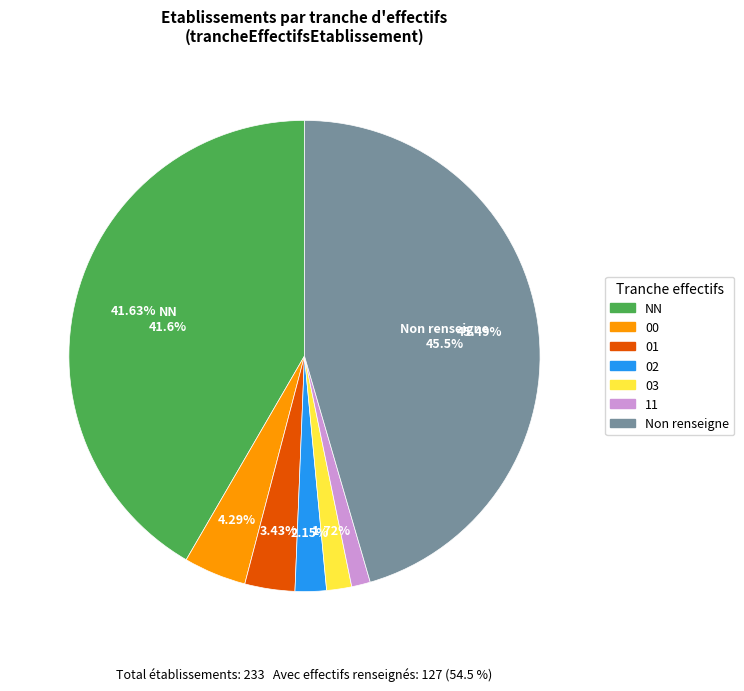

To the nearest percent, what is the difference between the 00 and 03 slice percentages?

3%